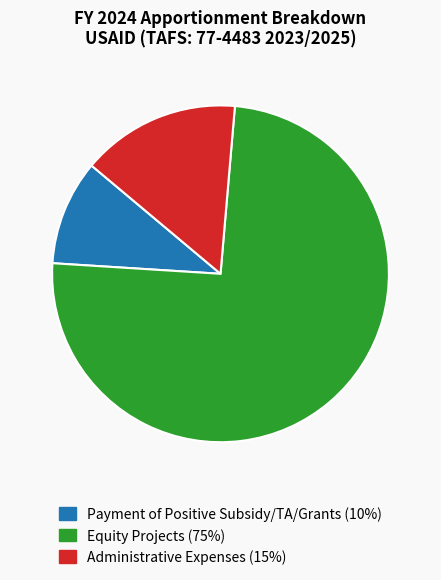

True or false: Equity Projects accounts for 75% of the total.

True